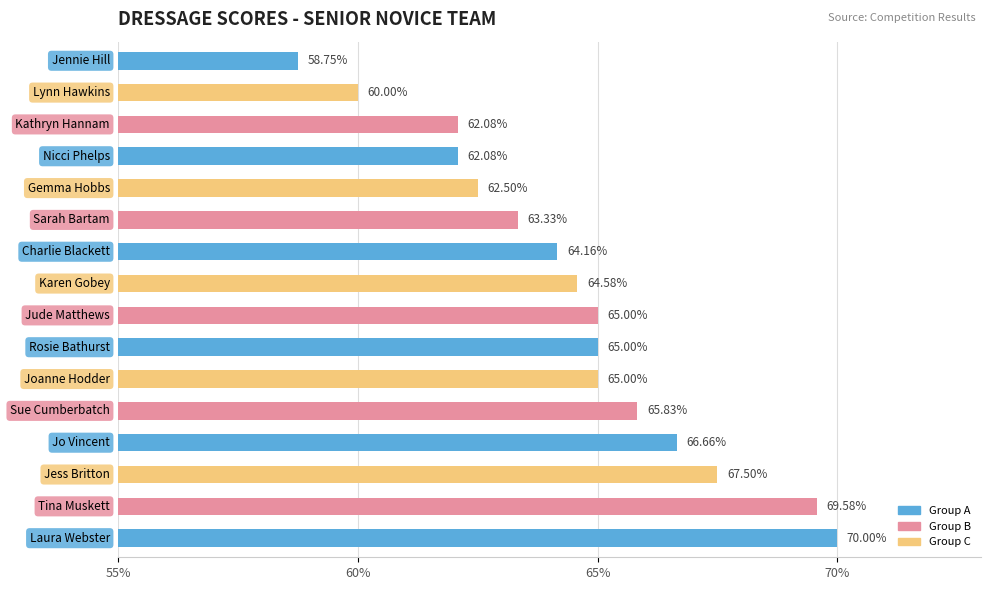

How many values are below 65?

8